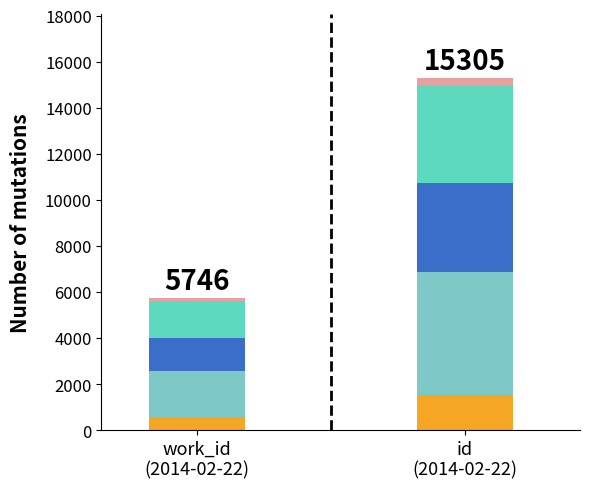

The value of seg1 at work_id
(2014-02-22) is 574.6. True or false?

True